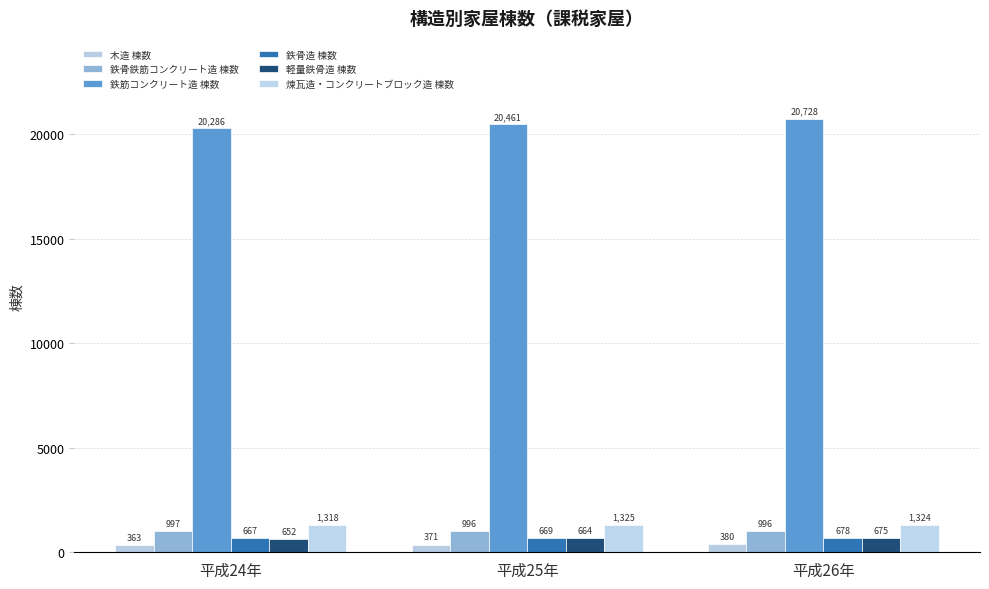

Rank the series by their maximum value, from lowest to highest.

木造 棟数, 軽量鉄骨造 棟数, 鉄骨造 棟数, 鉄骨鉄筋コンクリート造 棟数, 煉瓦造・コンクリートブロック造 棟数, 鉄筋コンクリート造 棟数